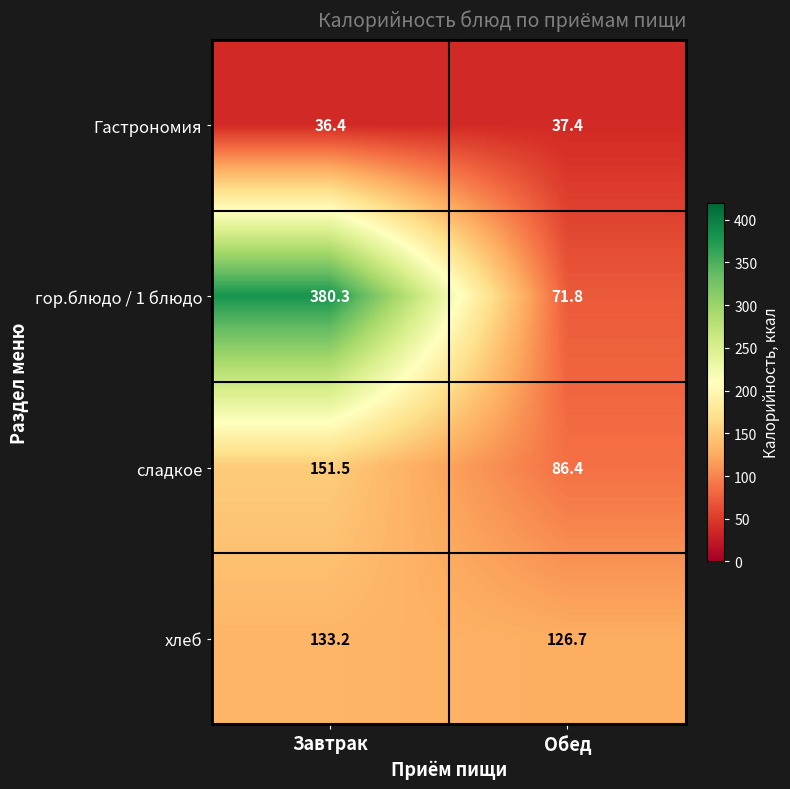

At which category is the sum across all series the highest?

Завтрак